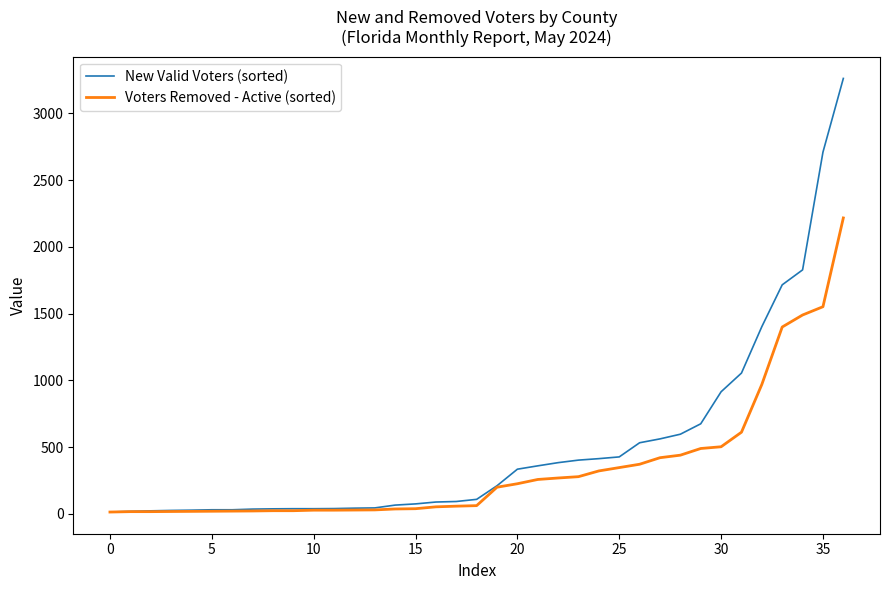

List the series in order of their peak value, highest first.

New Valid Voters (sorted), Voters Removed - Active (sorted)